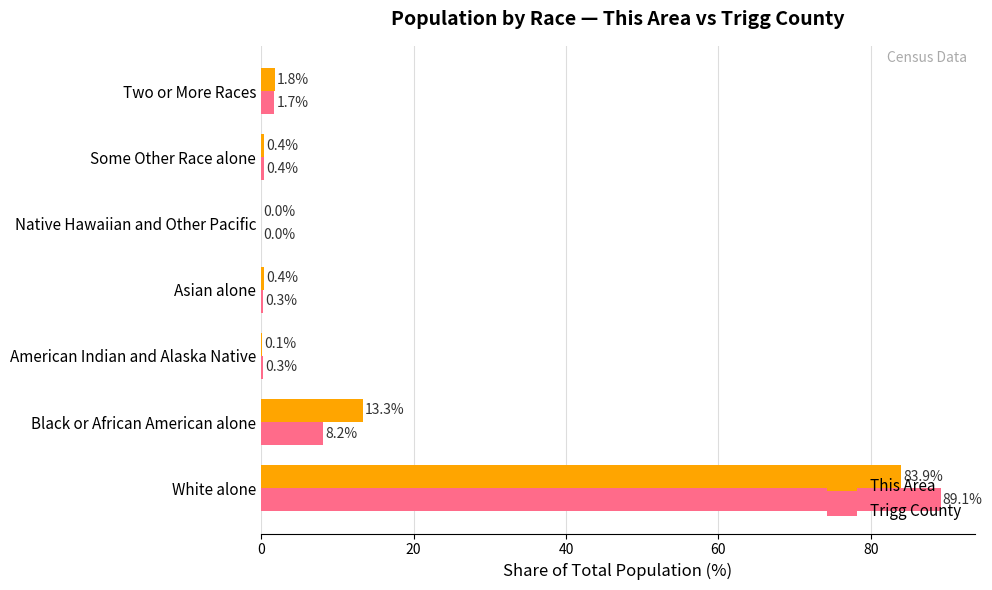

What is the total value across all series at Black or African American alone?

21.5